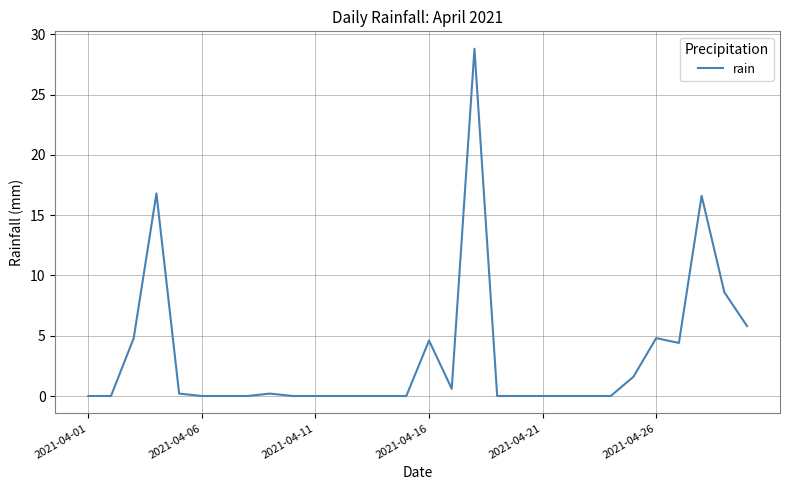

Does the chart have visible grid lines?

Yes